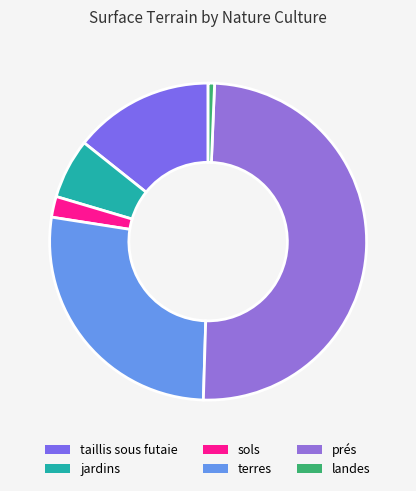

How many segments does this pie chart have?

6